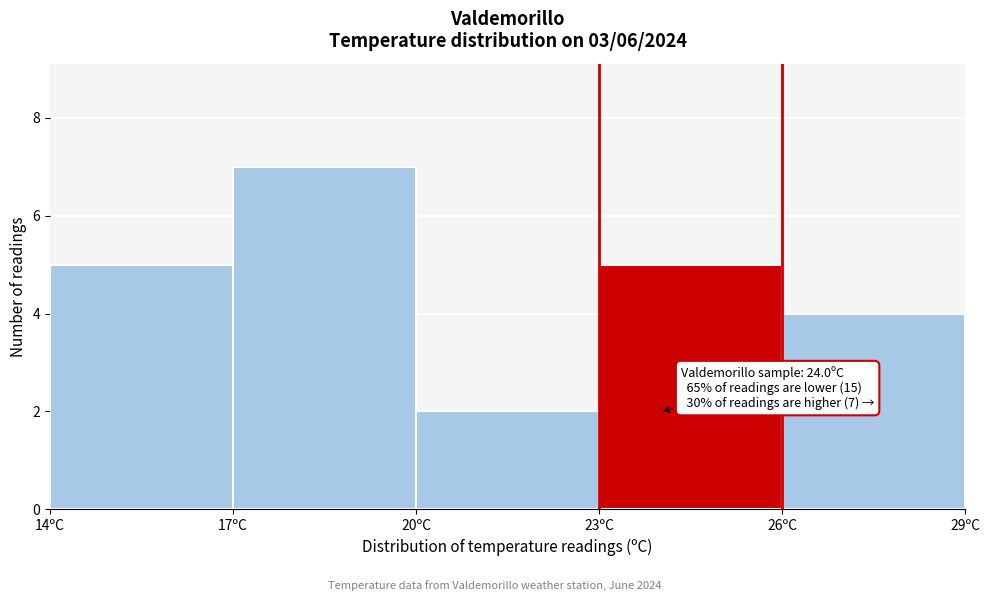

Over which range of the x-axis is the bar tallest?

17 to 20